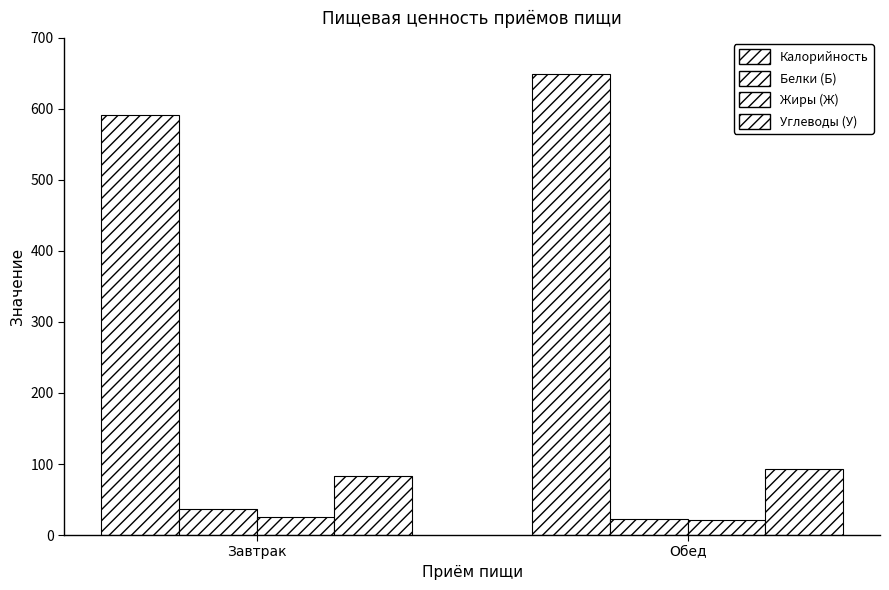

What is the label of the 1st bar from the left?

Завтрак